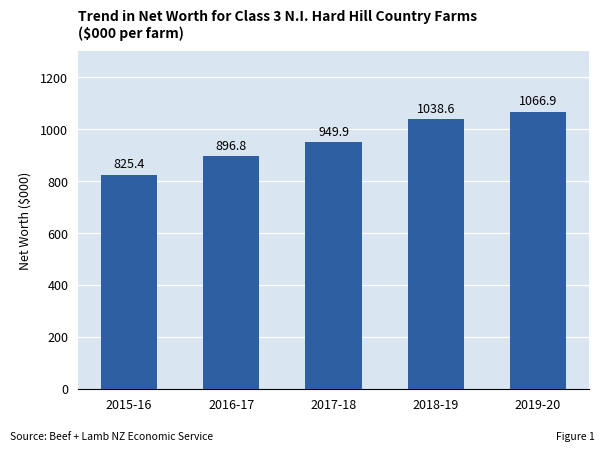

What is the label of the 1st bar from the right?

2019-20